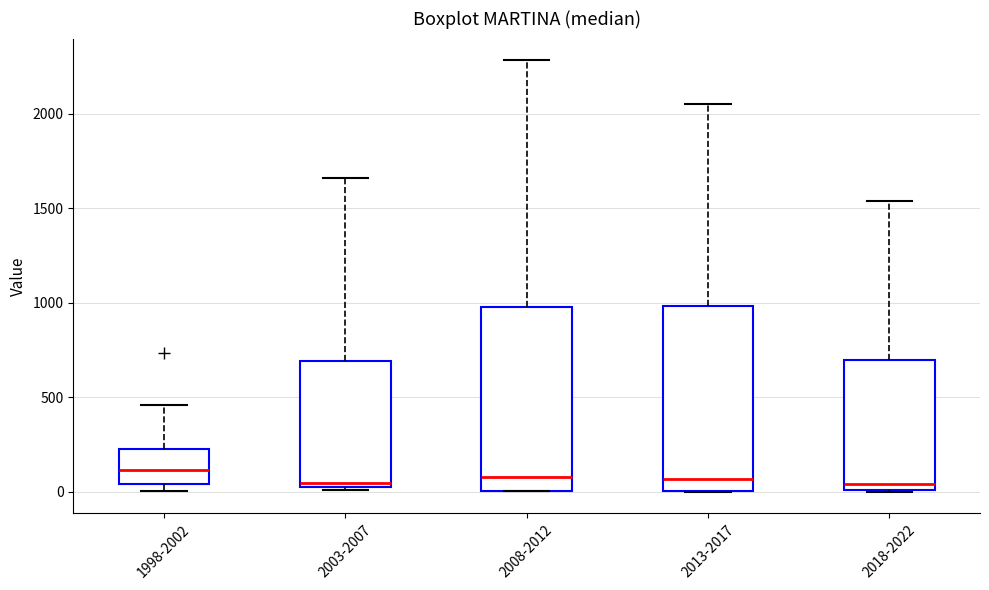

Where is the lower edge of the box for 1998-2002 on the y-axis? The values are not printed on the chart, so give them approximately, as read against the axis.

50